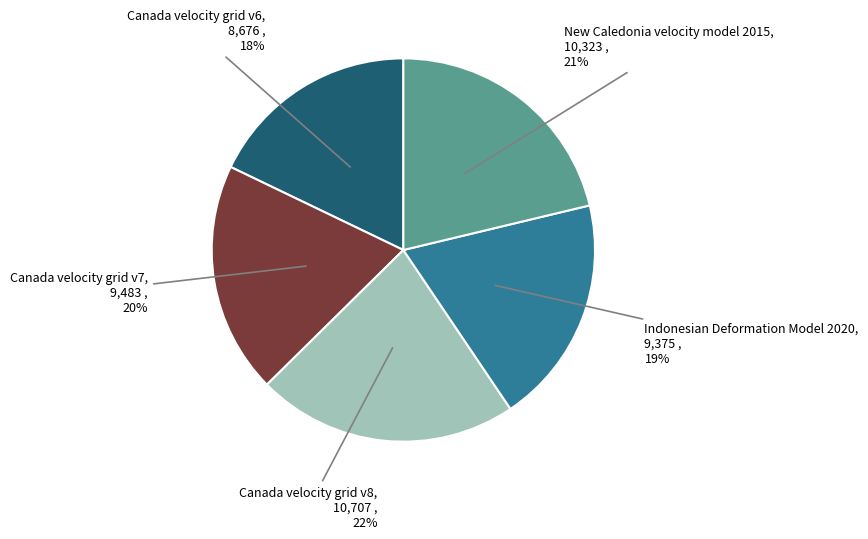

To the nearest percent, what is the difference between the largest and smallest slice percentages?

4%